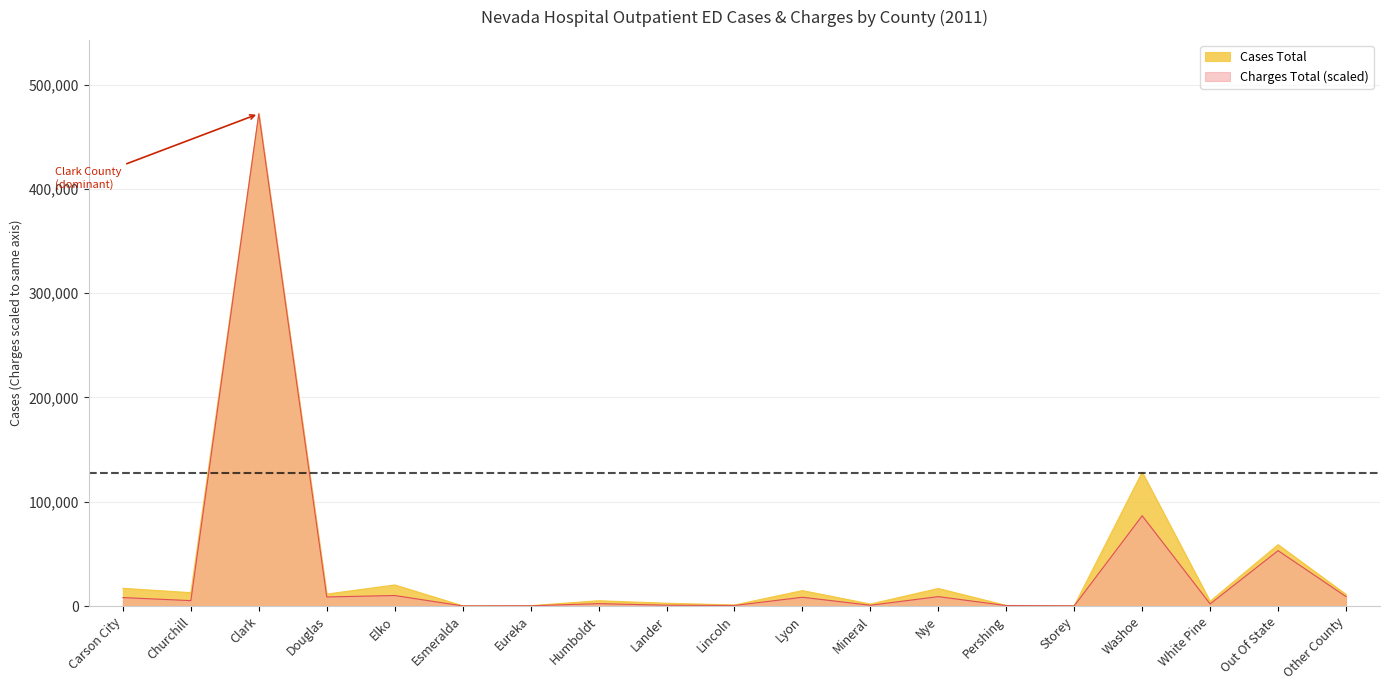

What is the sum of the Cases Total values at Storey and Lander?

2886.0